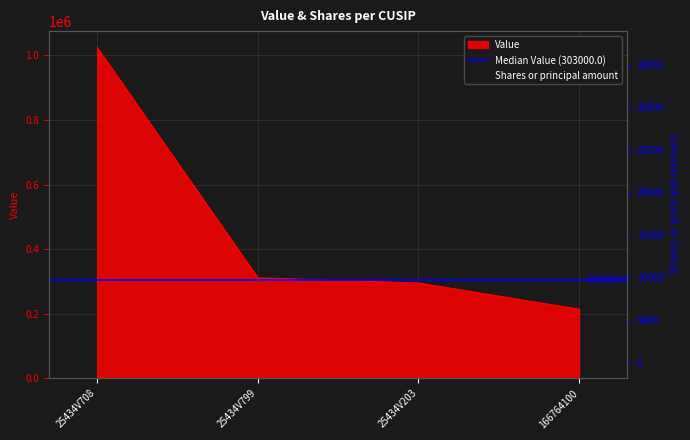

What is the total value across all series at 166764100?

215314